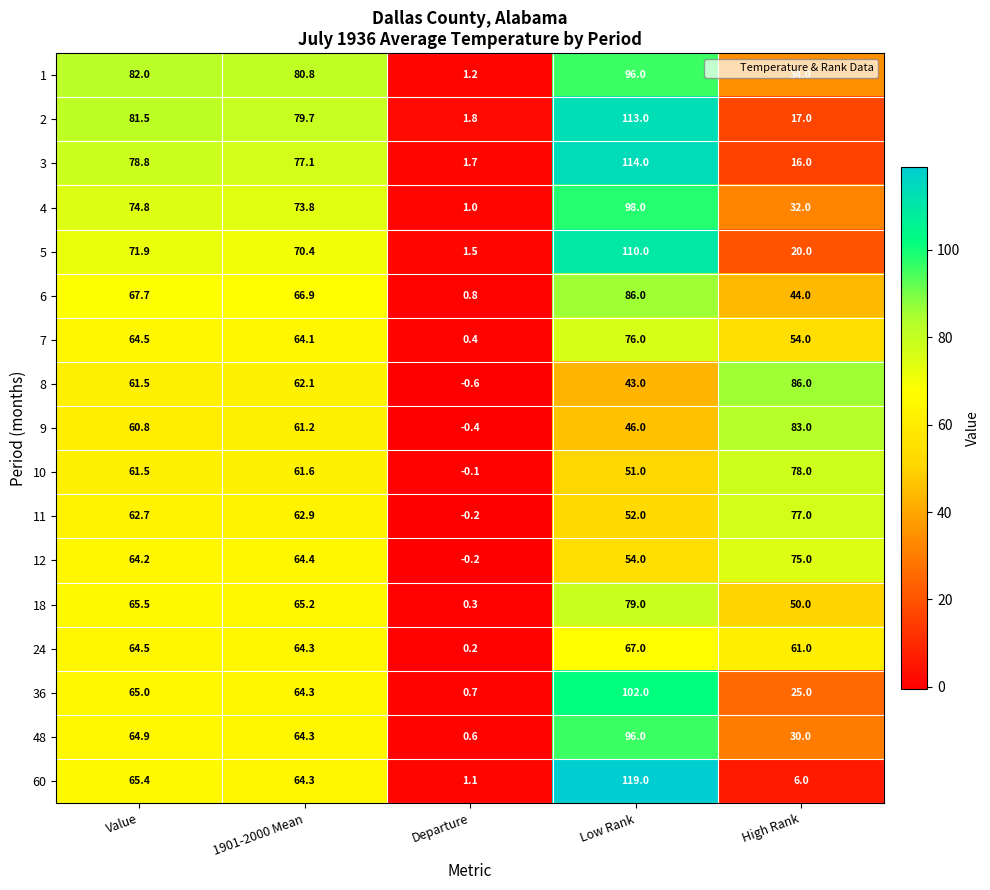

What is the total value across all series at Low Rank?

1402.0